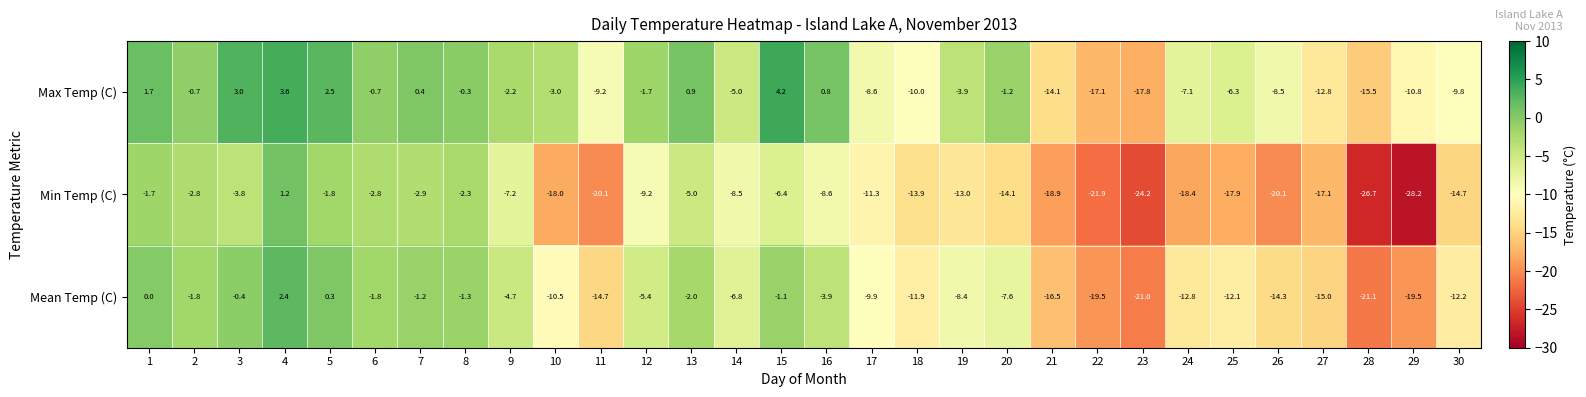

Which series has the largest range (max minus min)?

Min Temp (C)